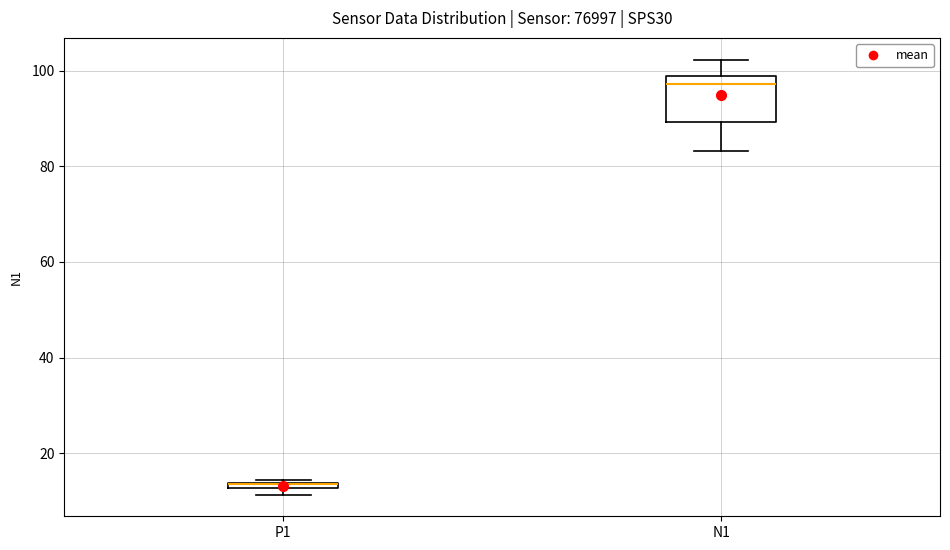

Where is the upper edge of the box for P1 on the y-axis? The values are not printed on the chart, so give them approximately, as read against the axis.

14